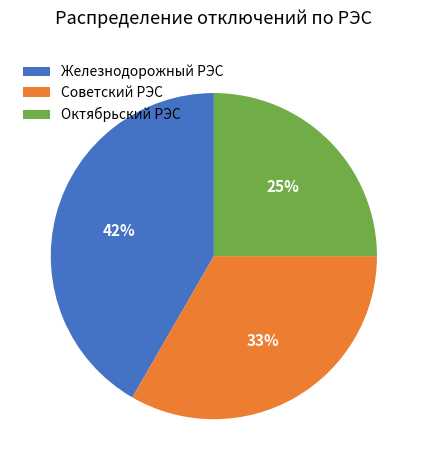

Approximately how many times larger is the value at Октябрьский РЭС compared to Железнодорожный РЭС?

0.6